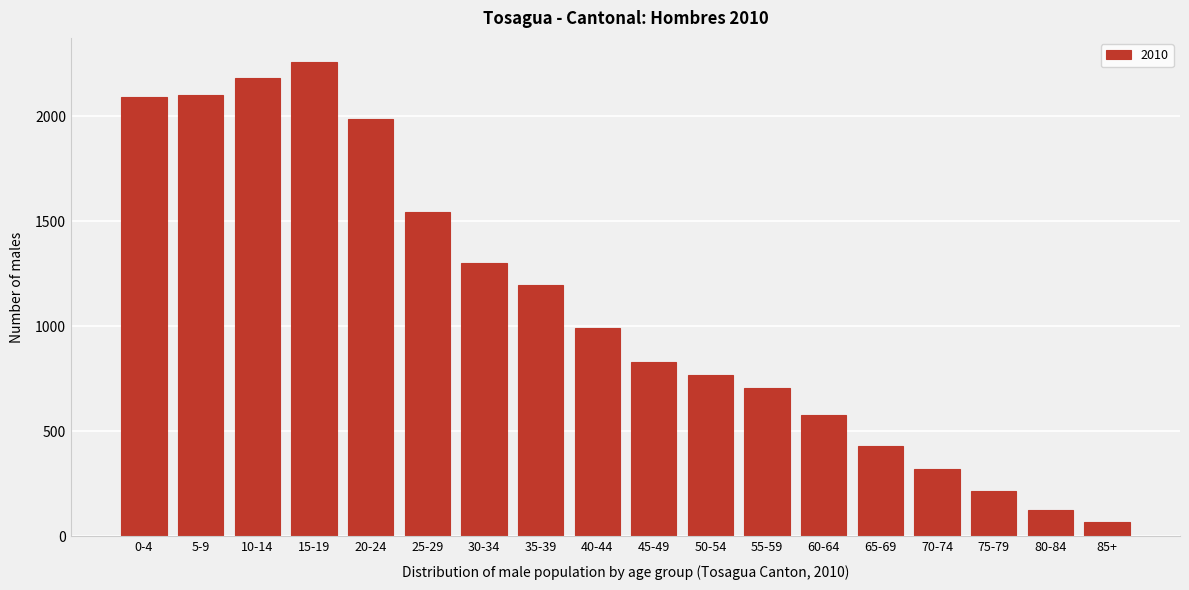

Reading left to right, what are all the values shown in this chart?

0-4=2092	5-9=2102	10-14=2183	15-19=2260	20-24=1986	25-29=1543	30-34=1300	35-39=1197	40-44=991	45-49=832	50-54=768	55-59=705	60-64=577	65-69=429	70-74=320	75-79=217	80-84=126	85+=70